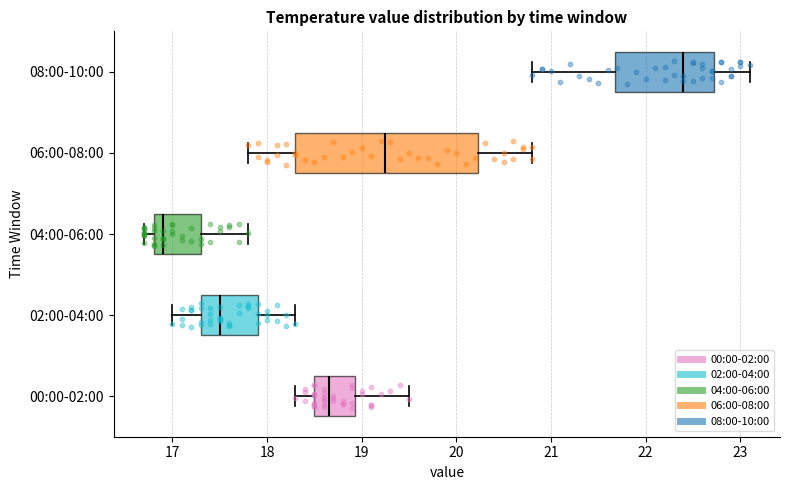

Reading bottom to top, transcribe this box plot: for each box, give where its median line is, the range the box spans, and where its two whiskers end, as read against the x-axis. The values are not printed on the chart, so give them approximately, as read against the axis.

00:00-02:00: median 18.7, box 18.5 to 18.9, whiskers 18.3 to 19.5
02:00-04:00: median 17.5, box 17.3 to 17.9, whiskers 17.0 to 18.3
04:00-06:00: median 16.9, box 16.8 to 17.3, whiskers 16.7 to 17.8
06:00-08:00: median 19.3, box 18.3 to 20.2, whiskers 17.8 to 20.8
08:00-10:00: median 22.4, box 21.7 to 22.7, whiskers 20.8 to 23.1